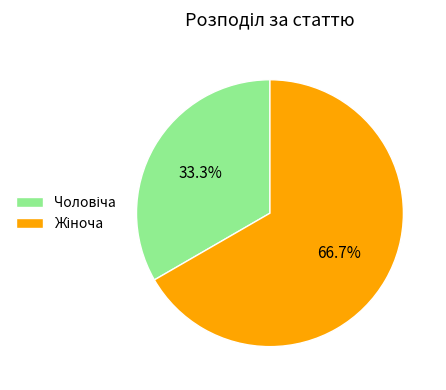

Is there a majority slice in this chart?

Yes